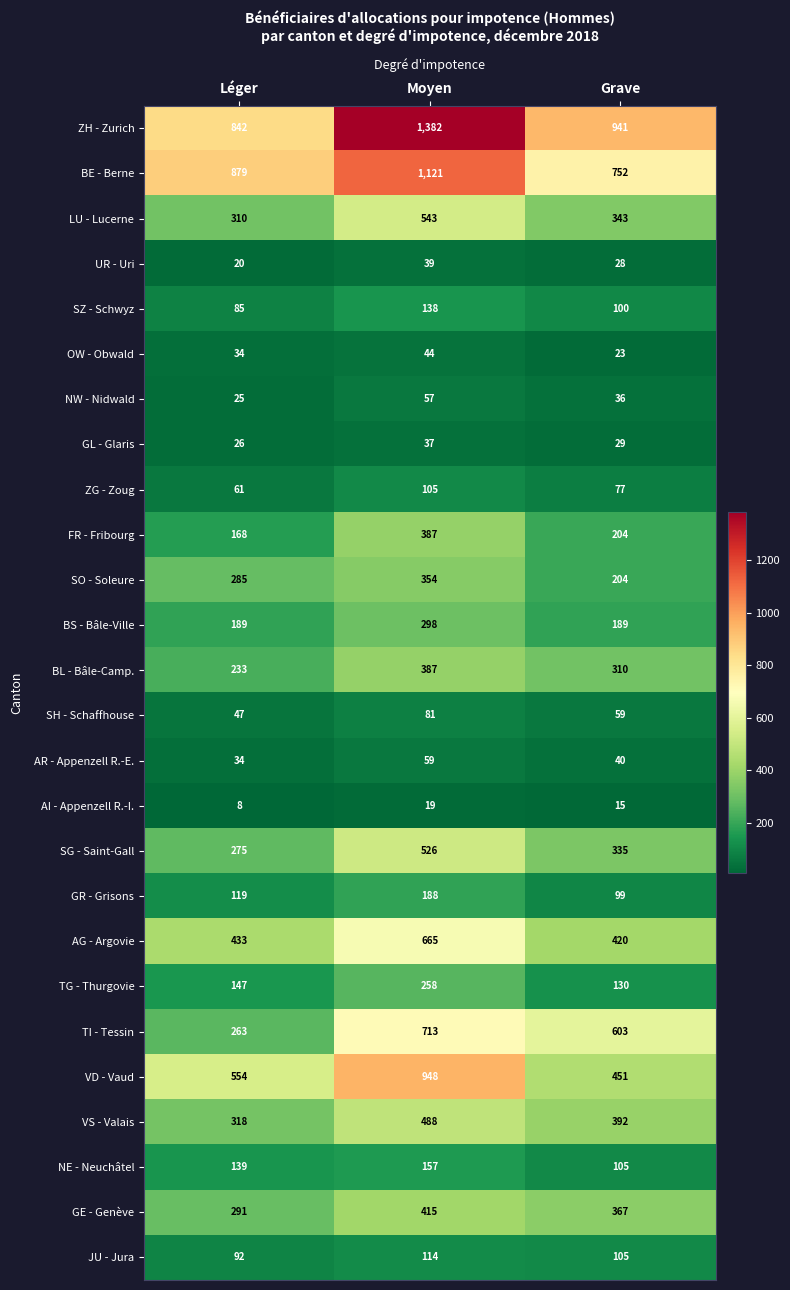

Which category has the highest value across all series?

Moyen